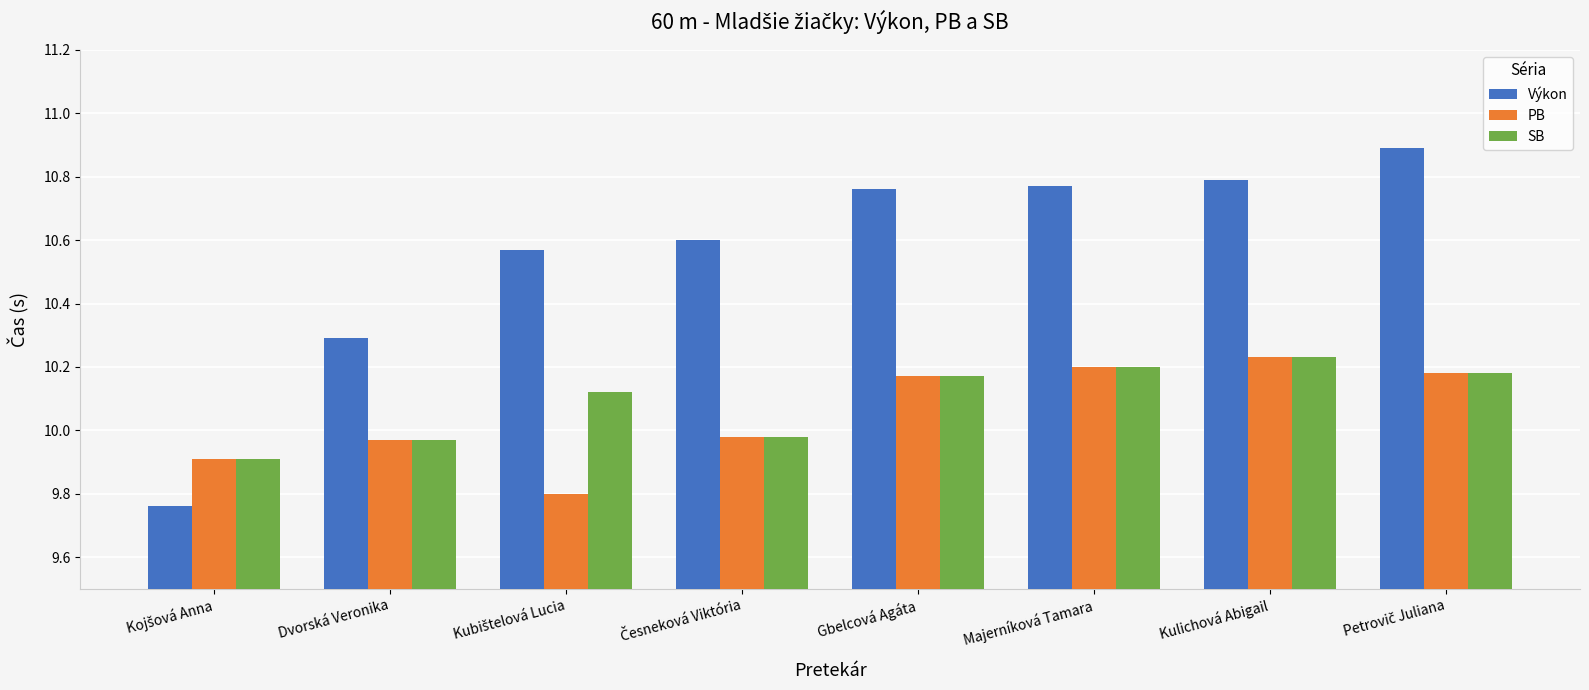

The Výkon series shows 10.8 at Gbelcová Agáta. True or false?

True